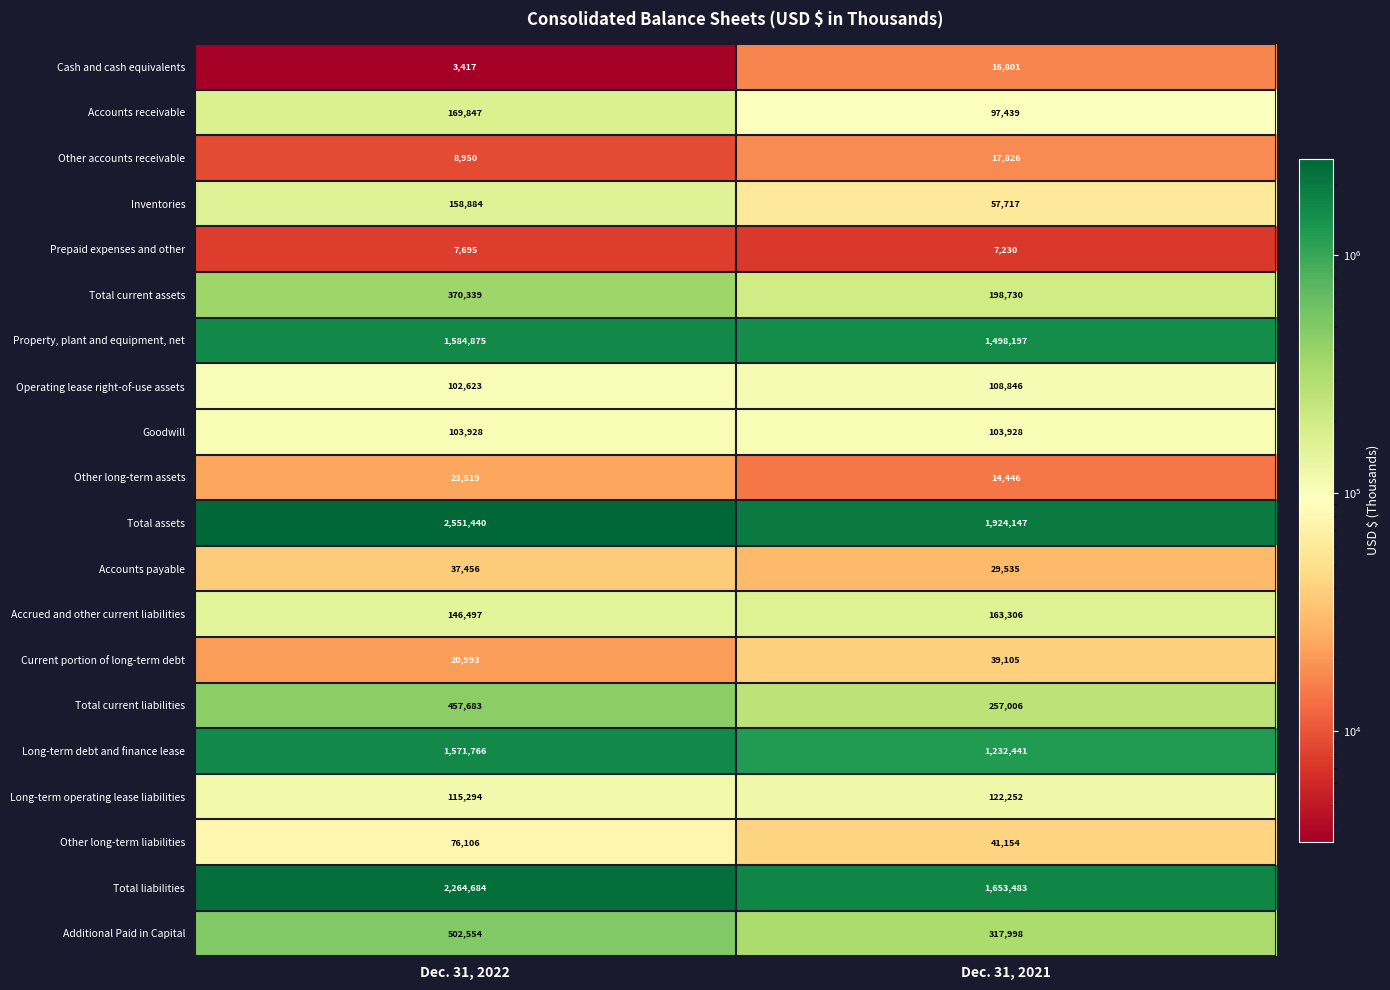

Is it true that Operating lease right-of-use assets equals 108846 at Dec. 31, 2021?

True